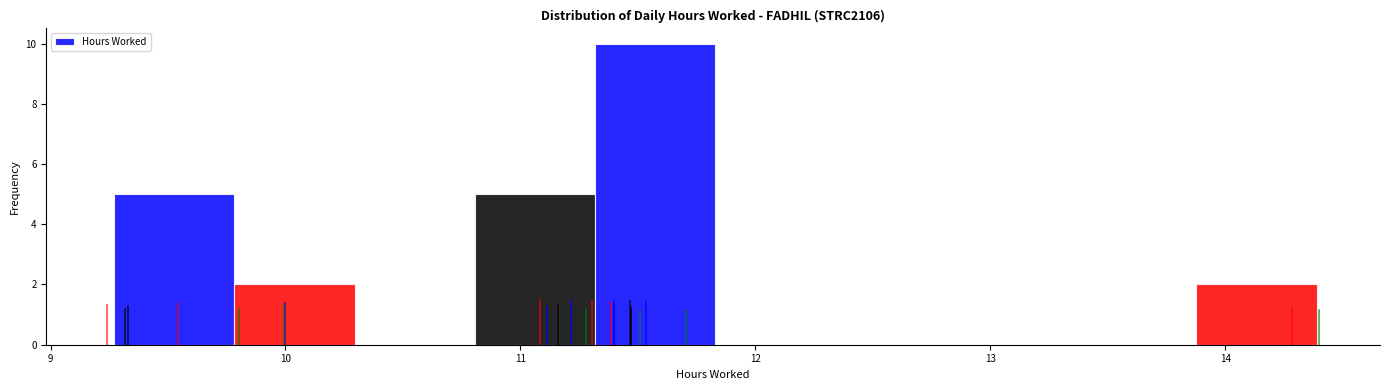

What is the height of the bar covering 10.8 to 11.3 on the x-axis? Neither the bar edges nor the heights are printed on the chart, so give them approximately, as read against the axes.

5